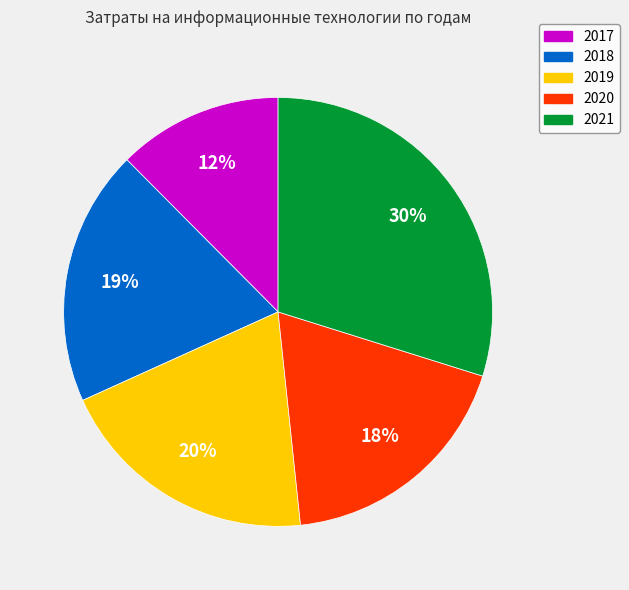

Does any single category account for the majority?

No